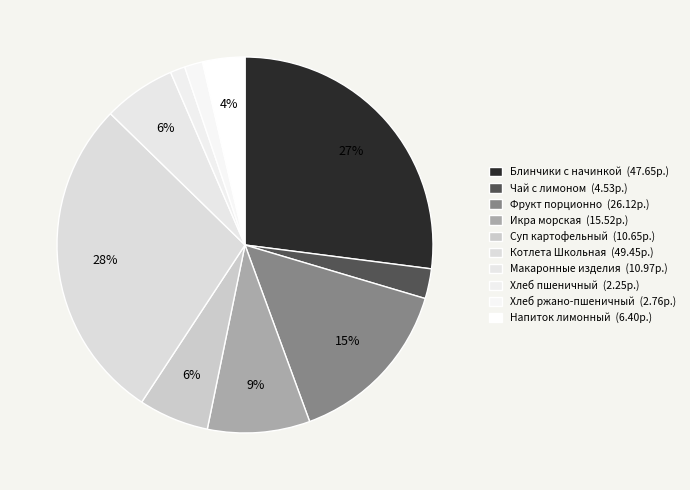

The Макаронные изделия slice represents 6% of the pie. True or false?

True